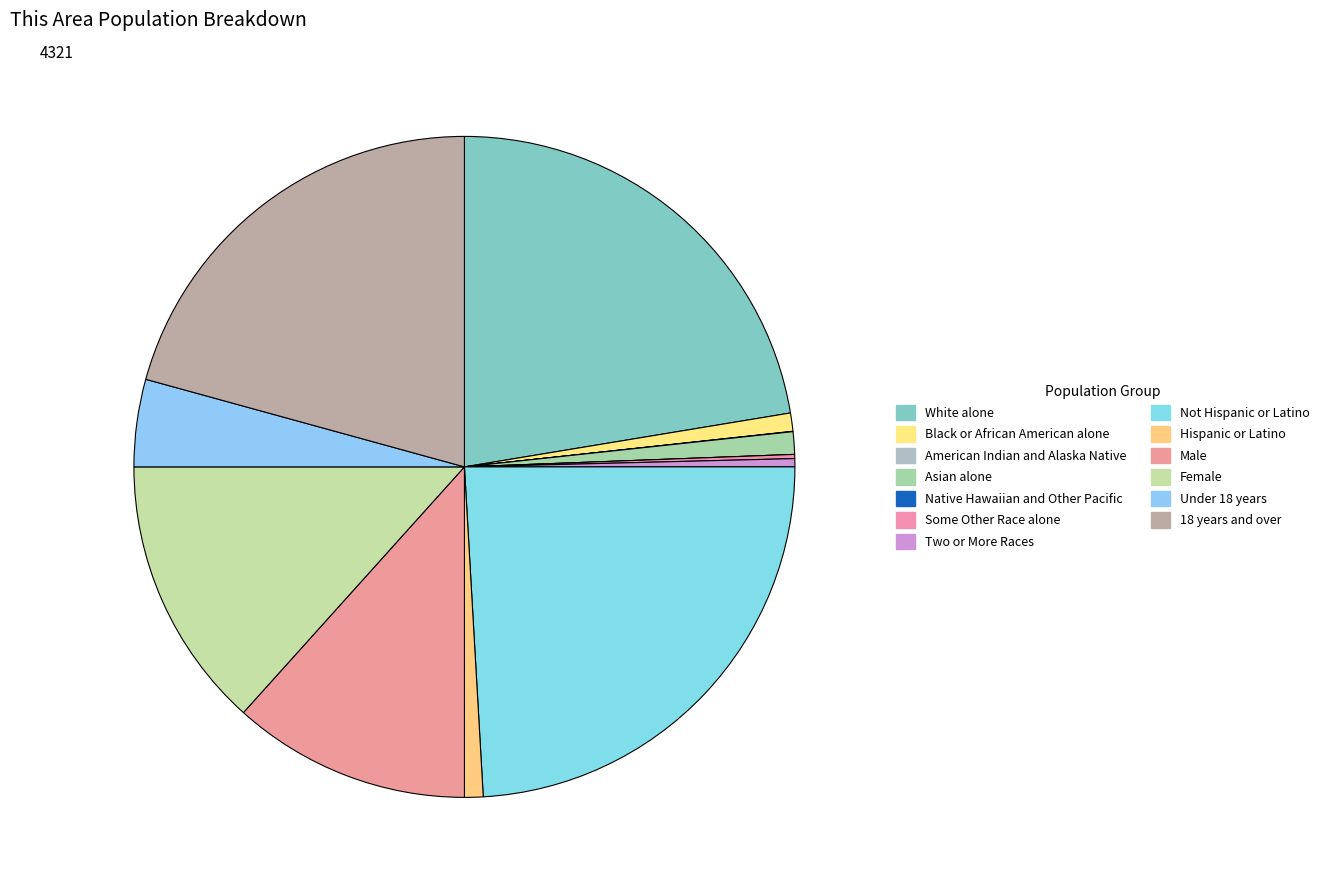

What is the largest slice in the pie chart?

Not Hispanic or Latino